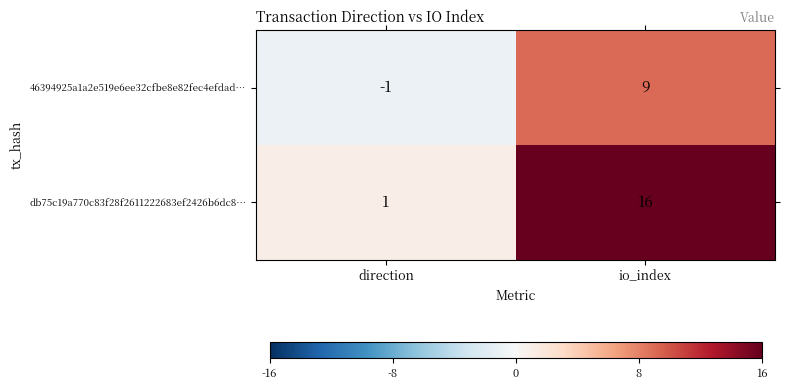

Where is db75c19a770c83f28f2611222683ef2426b6dc8… nearest to the value 8?

direction